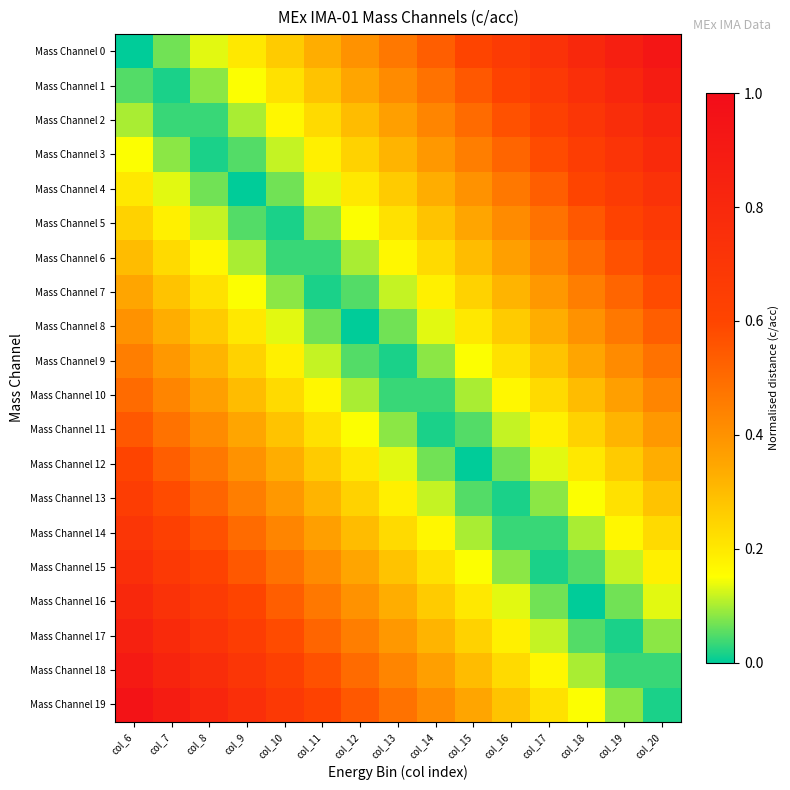

Rank the series by their maximum value, from lowest to highest.

Mass Channel 9, Mass Channel 10, Mass Channel 8, Mass Channel 11, Mass Channel 7, Mass Channel 12, Mass Channel 6, Mass Channel 13, Mass Channel 5, Mass Channel 14, Mass Channel 4, Mass Channel 15, Mass Channel 3, Mass Channel 16, Mass Channel 2, Mass Channel 17, Mass Channel 1, Mass Channel 18, Mass Channel 0, Mass Channel 19